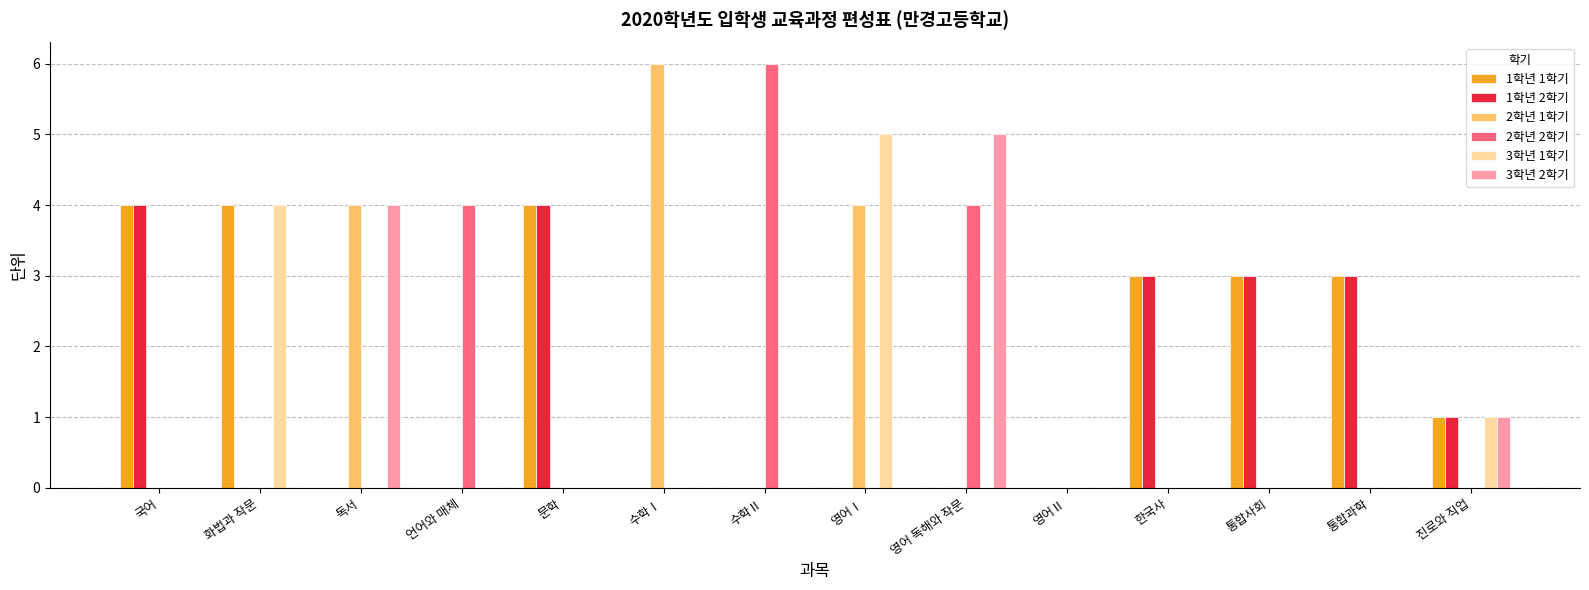

Which category has the highest value in the 2학년 2학기 series?

수학Ⅱ